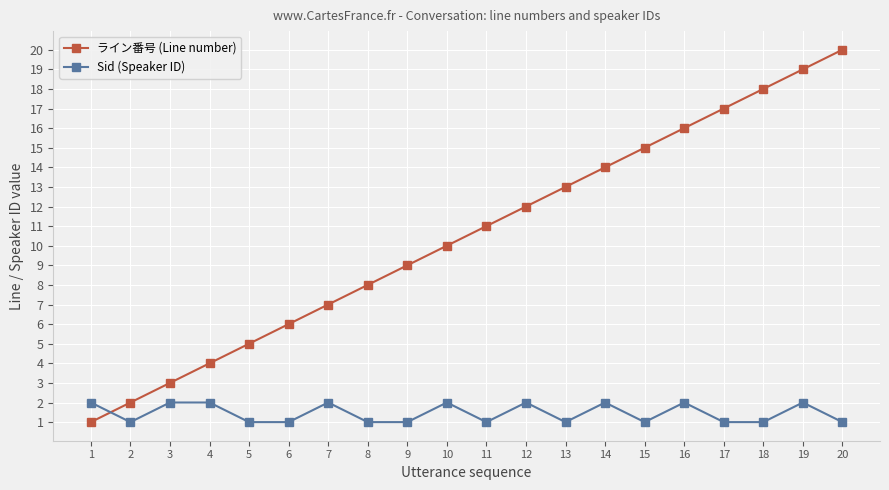

Reading right to left, extract all data points from this chart.

ライン番号 (Line number): 20=20	19=19	18=18	17=17	16=16	15=15	14=14	13=13	12=12	11=11	10=10	9=9	8=8	7=7	6=6	5=5	4=4	3=3	2=2	1=1
Sid (Speaker ID): 20=1	19=2	18=1	17=1	16=2	15=1	14=2	13=1	12=2	11=1	10=2	9=1	8=1	7=2	6=1	5=1	4=2	3=2	2=1	1=2